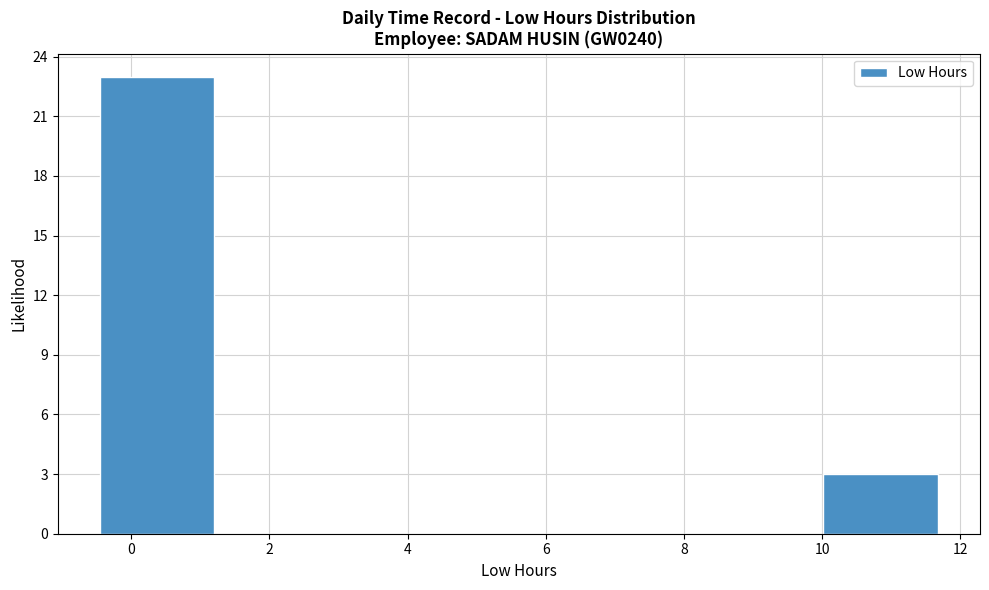

Reading left to right, transcribe this chart: for each bar, give the range it covers on the x-axis and its height. Neither the bar edges nor the heights are printed on the chart, so give them approximately, as read against the axes.

-0.4 to 1.2: 23
1.2 to 3.0: 0
3.0 to 4.8: 0
4.8 to 6.4: 0
6.4 to 8.2: 0
8.2 to 10.0: 0
10.0 to 11.8: 3